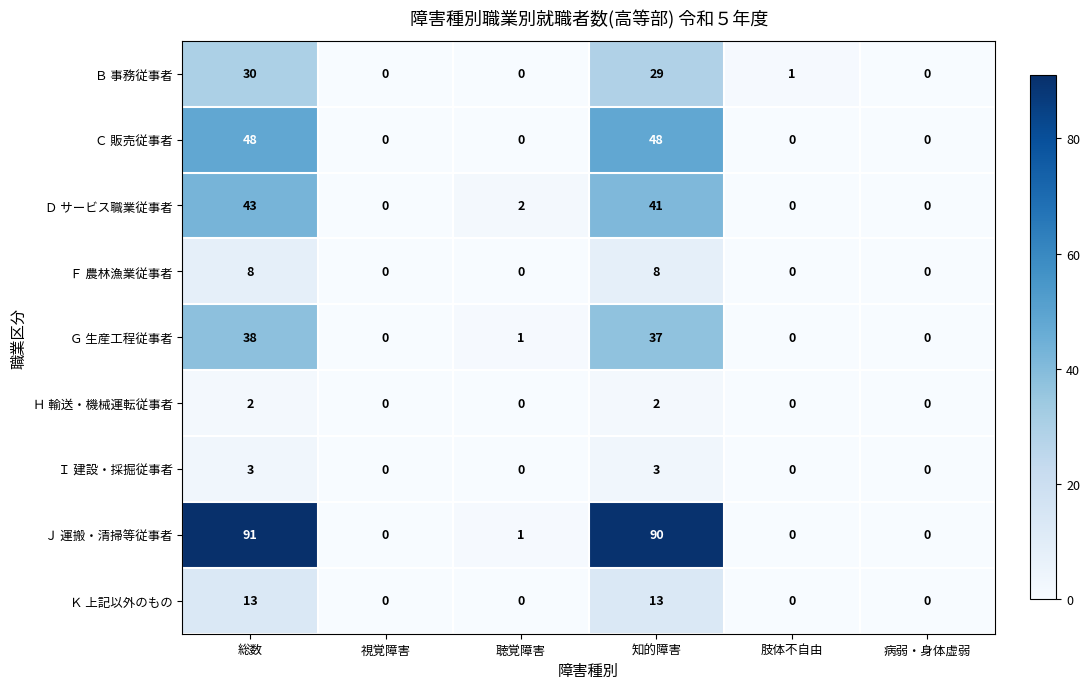

What is the difference between the Ｊ 運搬・清掃等従事者 values at 知的障害 and 聴覚障害?

89